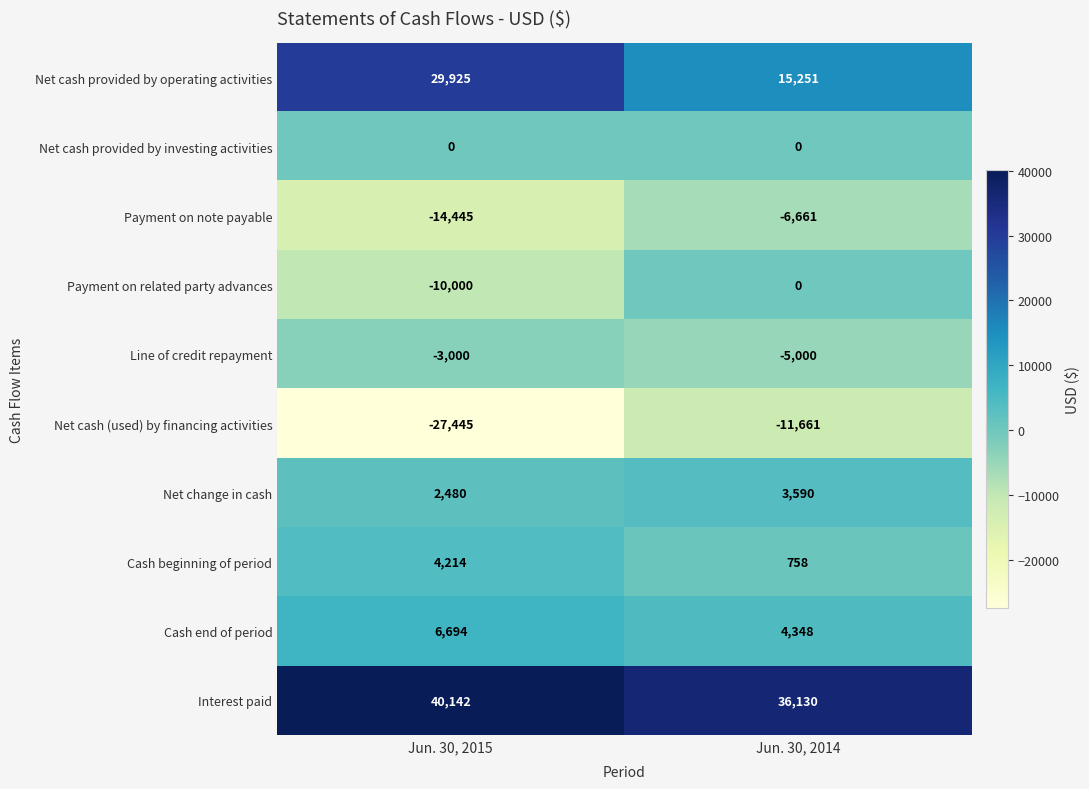

Is it true that Line of credit repayment equals -5000 at Jun. 30, 2014?

True